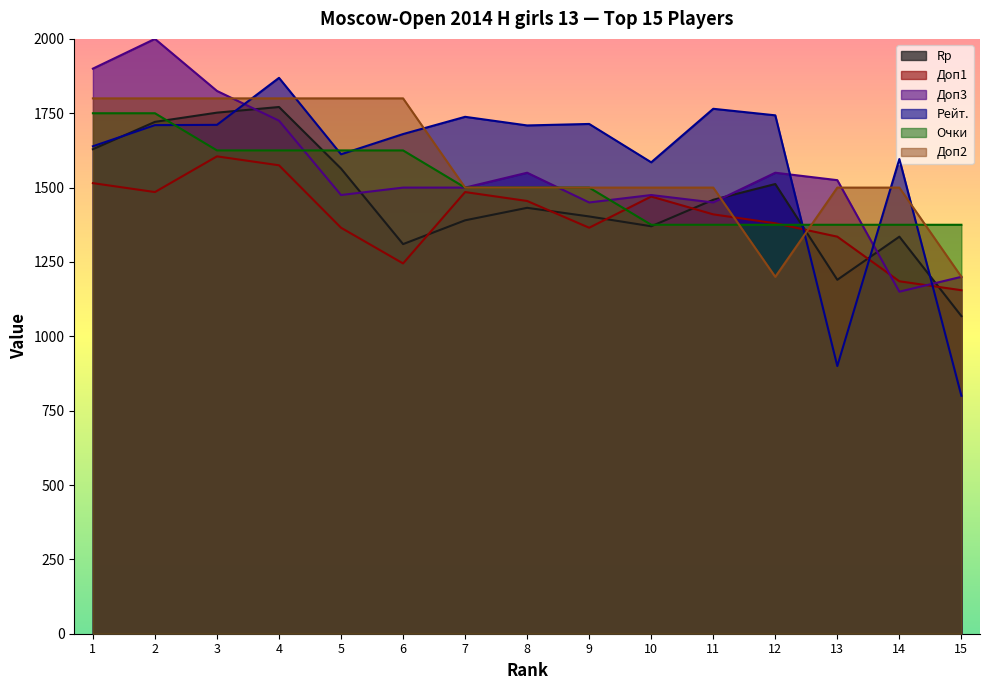

The value of Доп3 at 4 is 571. True or false?

False